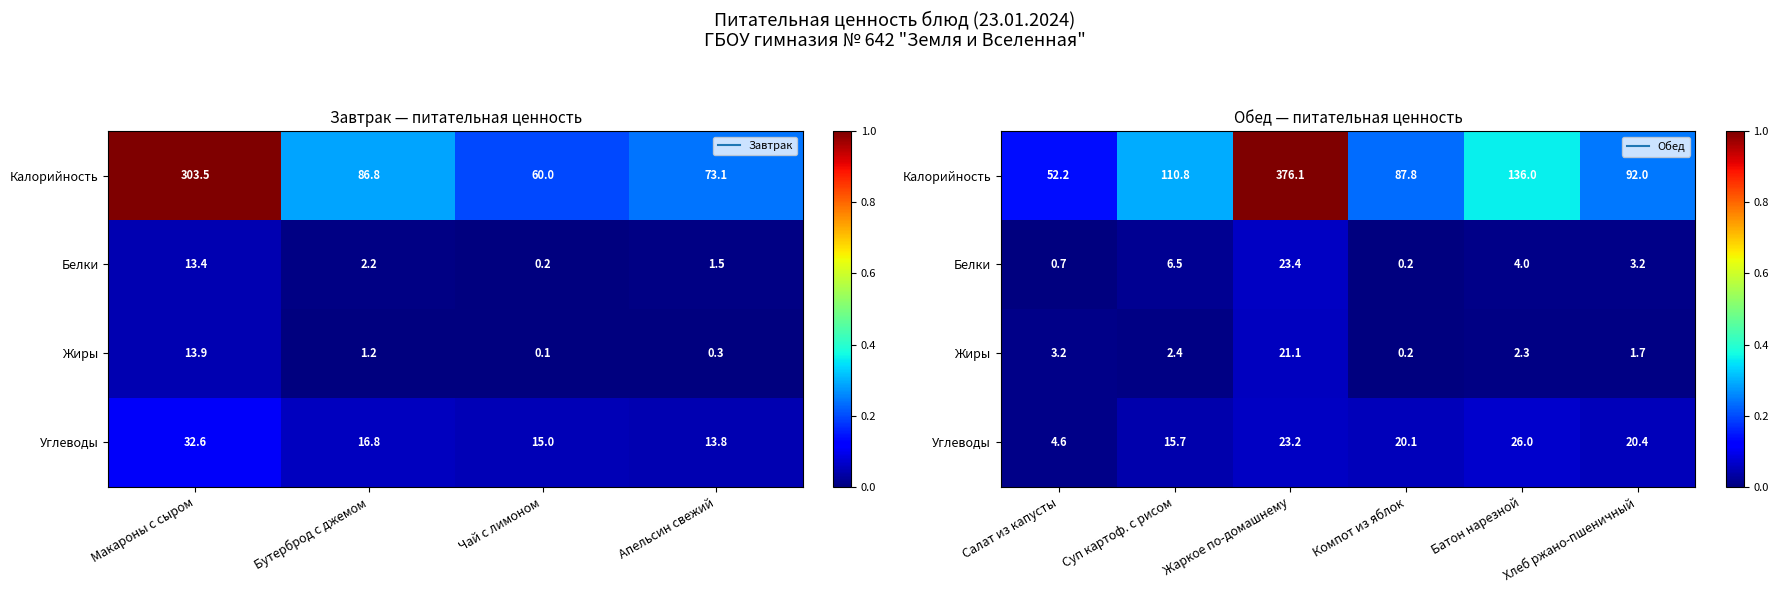

Between Хлеб ржано-пшеничный and Жаркое по-домашнему, which is larger?

Жаркое по-домашнему